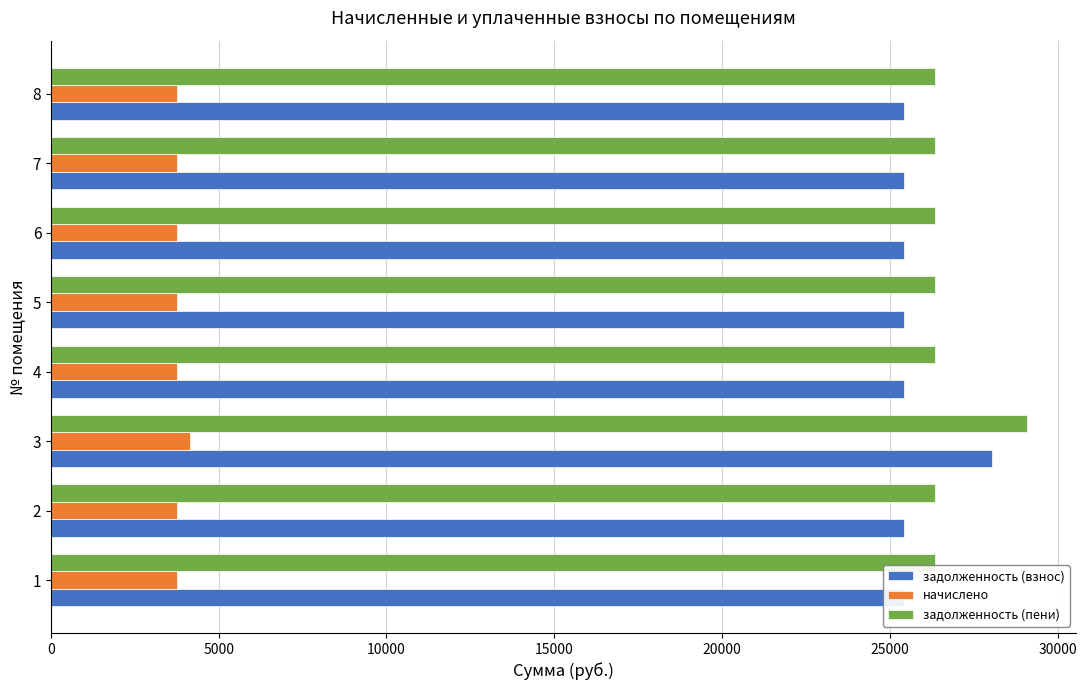

Count the number of data series in this chart.

3